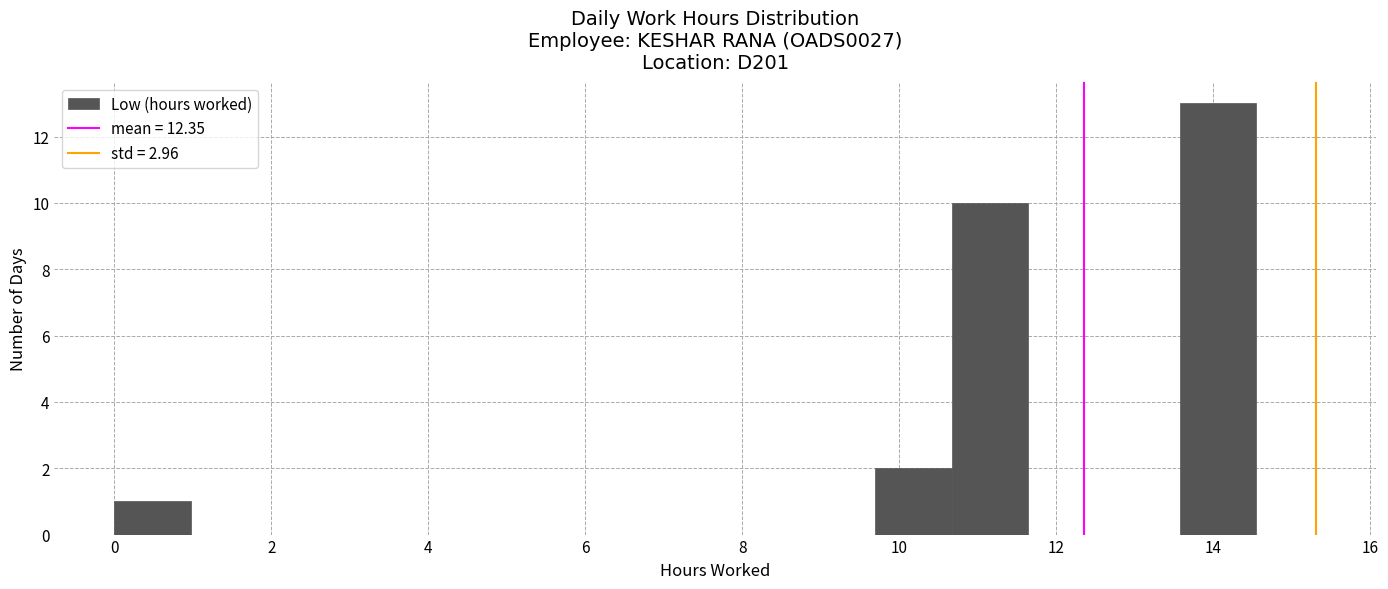

Over which range of the x-axis is the bar tallest?

13.6 to 14.6